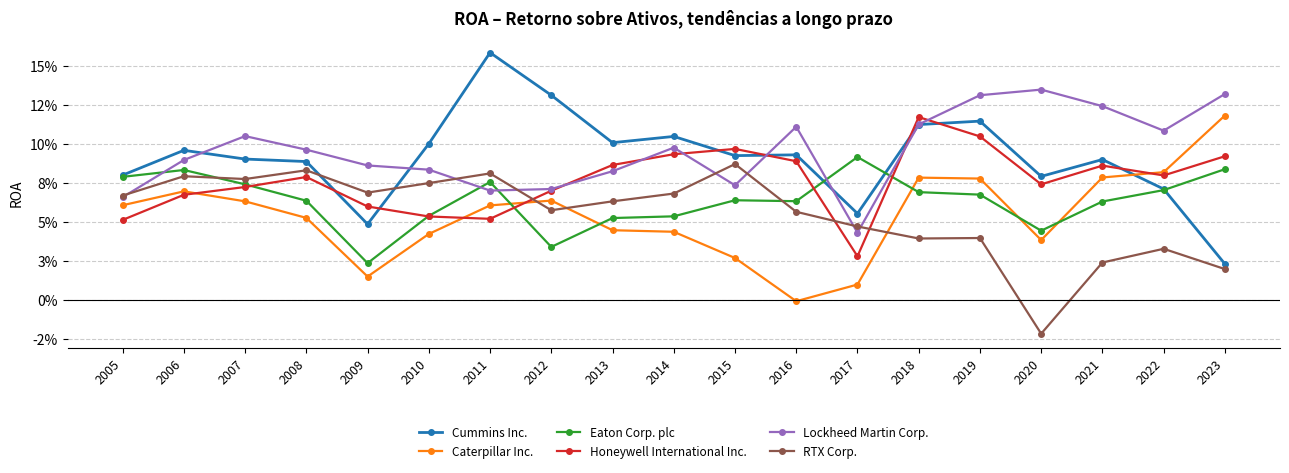

Reading left to right, transcribe all the data shown in this chart.

Cummins Inc.: 2005=0.1	2006=0.1	2007=0.1	2008=0.1	2009=0.0	2010=0.1	2011=0.2	2012=0.1	2013=0.1	2014=0.1	2015=0.1	2016=0.1	2017=0.1	2018=0.1	2019=0.1	2020=0.1	2021=0.1	2022=0.1	2023=0.0
Caterpillar Inc.: 2005=0.1	2006=0.1	2007=0.1	2008=0.1	2009=0.0	2010=0.0	2011=0.1	2012=0.1	2013=0.0	2014=0.0	2015=0.0	2016=-0.0	2017=0.0	2018=0.1	2019=0.1	2020=0.0	2021=0.1	2022=0.1	2023=0.1
Eaton Corp. plc: 2005=0.1	2006=0.1	2007=0.1	2008=0.1	2009=0.0	2010=0.1	2011=0.1	2012=0.0	2013=0.1	2014=0.1	2015=0.1	2016=0.1	2017=0.1	2018=0.1	2019=0.1	2020=0.0	2021=0.1	2022=0.1	2023=0.1
Honeywell International Inc.: 2005=0.1	2006=0.1	2007=0.1	2008=0.1	2009=0.1	2010=0.1	2011=0.1	2012=0.1	2013=0.1	2014=0.1	2015=0.1	2016=0.1	2017=0.0	2018=0.1	2019=0.1	2020=0.1	2021=0.1	2022=0.1	2023=0.1
Lockheed Martin Corp.: 2005=0.1	2006=0.1	2007=0.1	2008=0.1	2009=0.1	2010=0.1	2011=0.1	2012=0.1	2013=0.1	2014=0.1	2015=0.1	2016=0.1	2017=0.0	2018=0.1	2019=0.1	2020=0.1	2021=0.1	2022=0.1	2023=0.1
RTX Corp.: 2005=0.1	2006=0.1	2007=0.1	2008=0.1	2009=0.1	2010=0.1	2011=0.1	2012=0.1	2013=0.1	2014=0.1	2015=0.1	2016=0.1	2017=0.0	2018=0.0	2019=0.0	2020=-0.0	2021=0.0	2022=0.0	2023=0.0